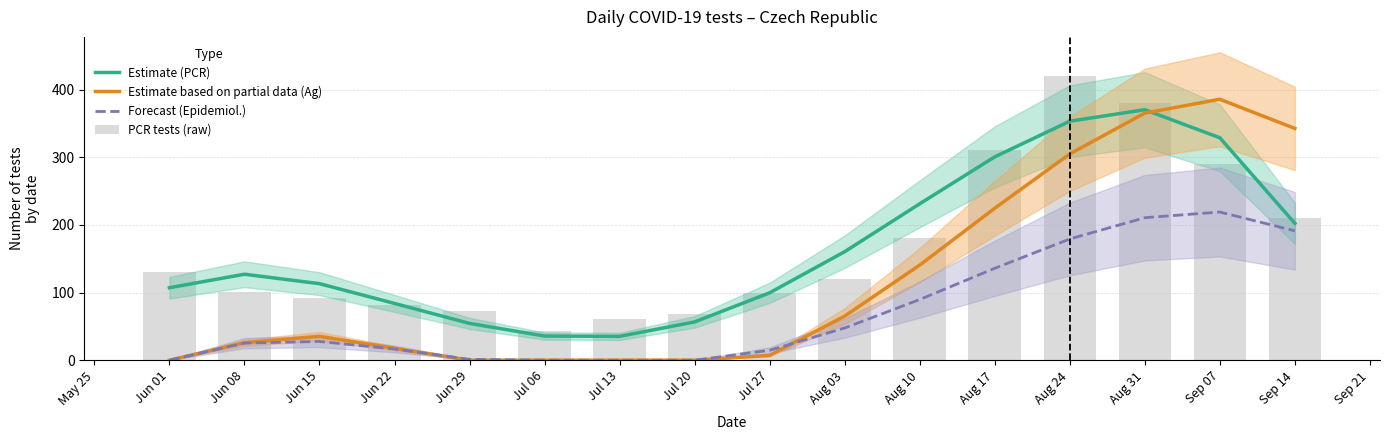

How many values in the PCR tests (raw) series exceed 120?

7